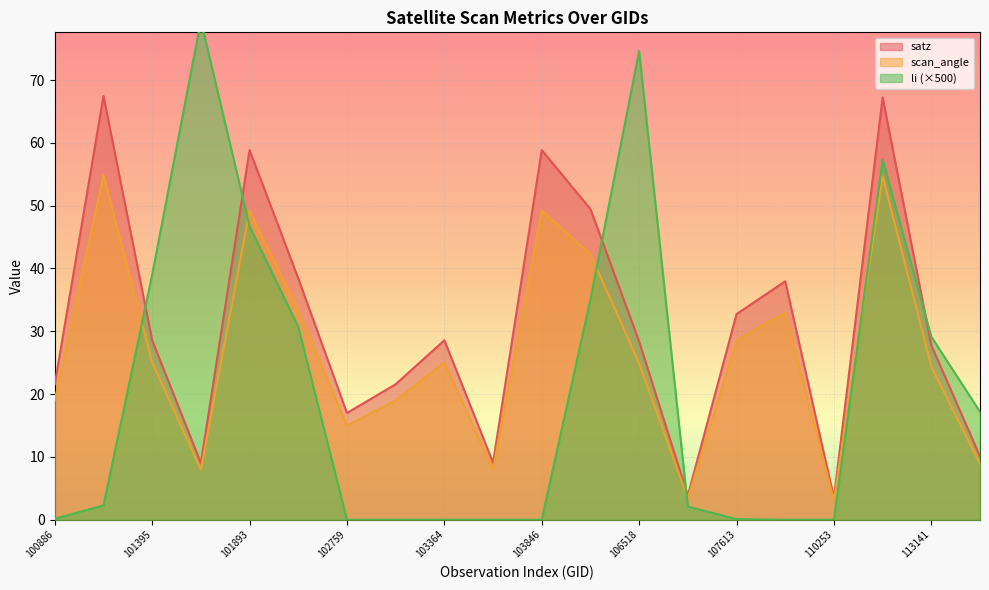

What are all the series names shown in the legend?

satz, scan_angle, li